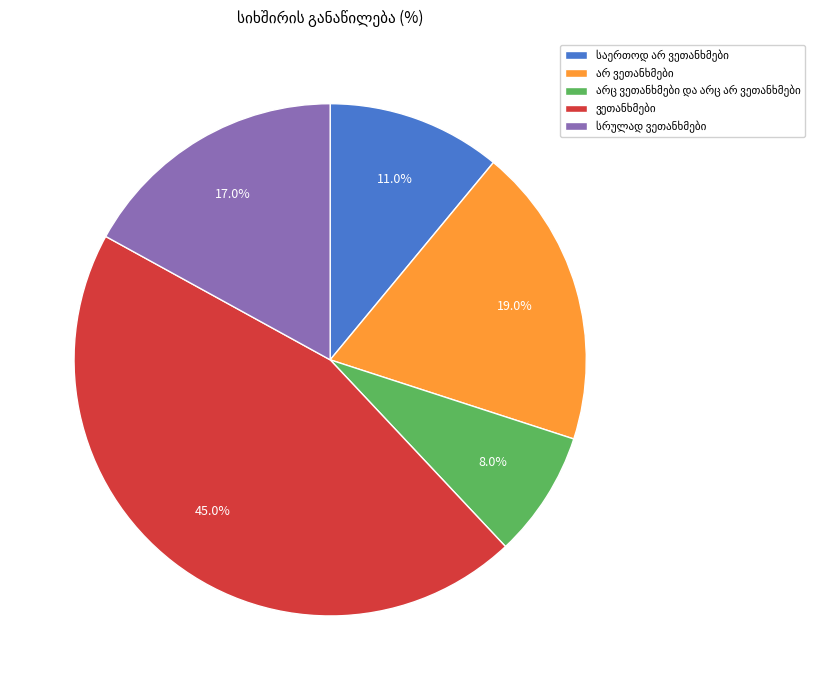

Is there any slice that represents more than half of the pie?

No